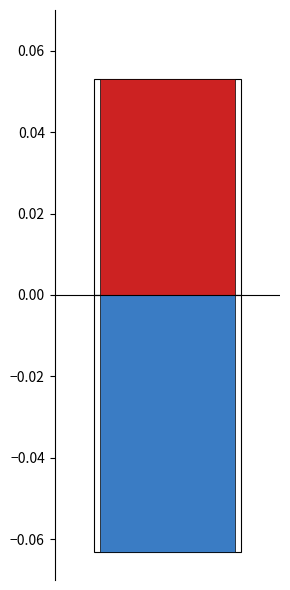

Is it true that Negative equals -0.0 at Núa Ngam?

False